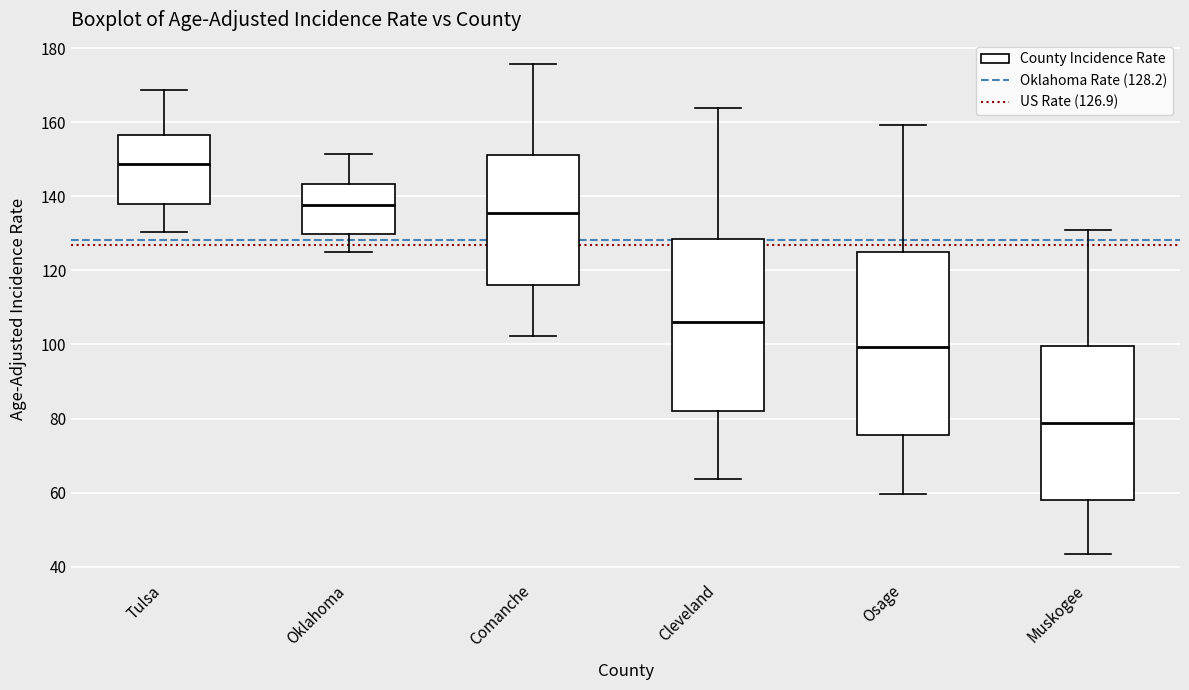

Which box is the tallest, from its lower edge to its upper edge?

Osage